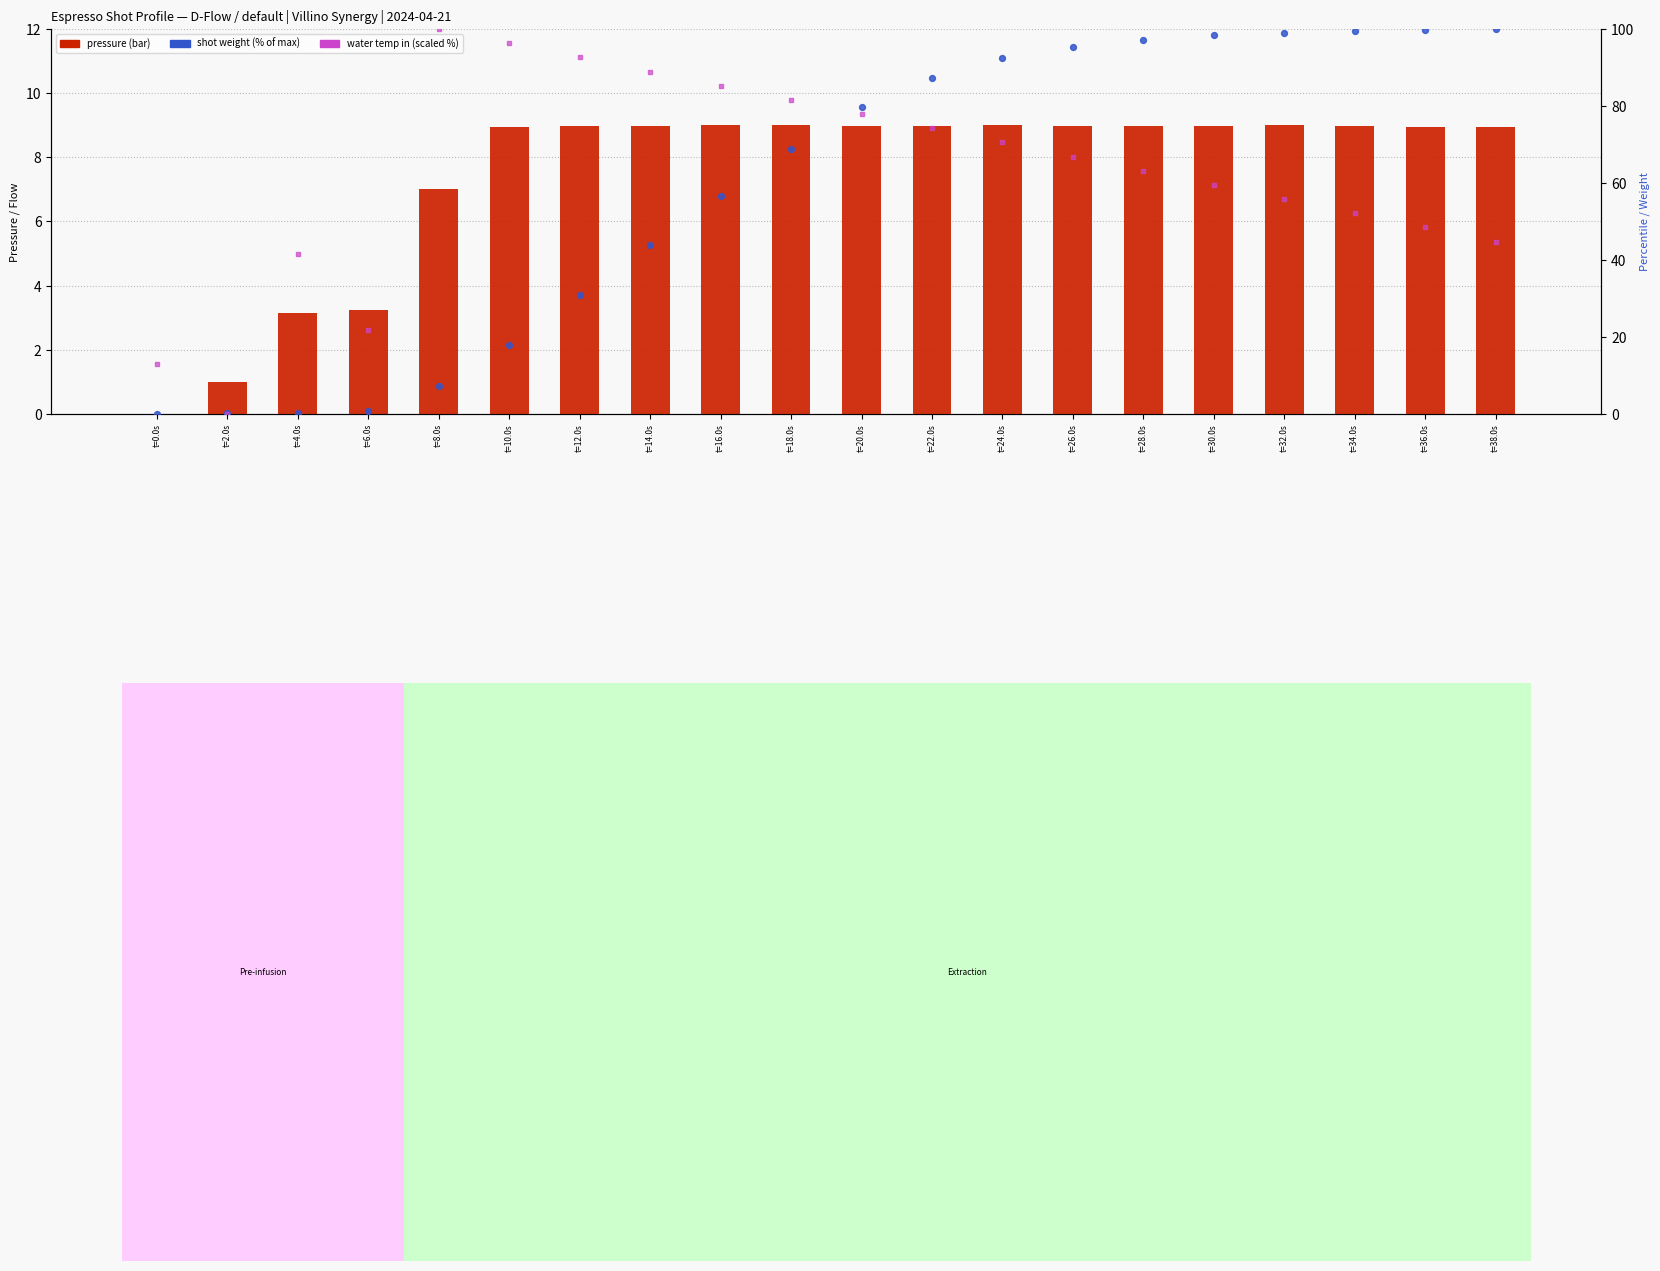

Which series has the largest total across all categories?

water temp in (scaled %)